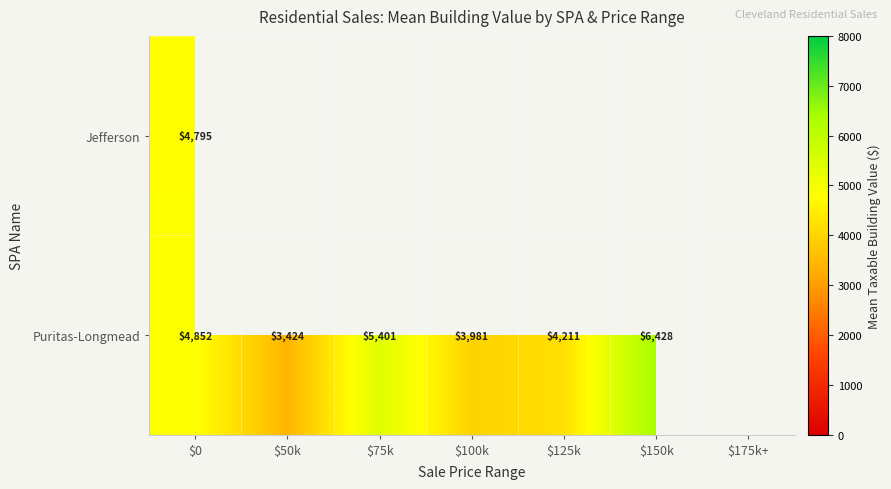

Count the number of data series in this chart.

2